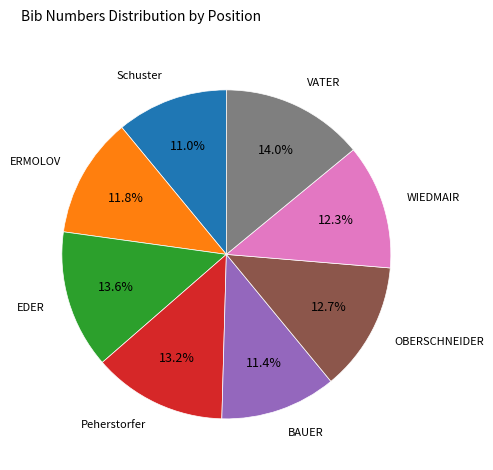

To the nearest percent, what is the difference between the largest and smallest slice percentages?

3%